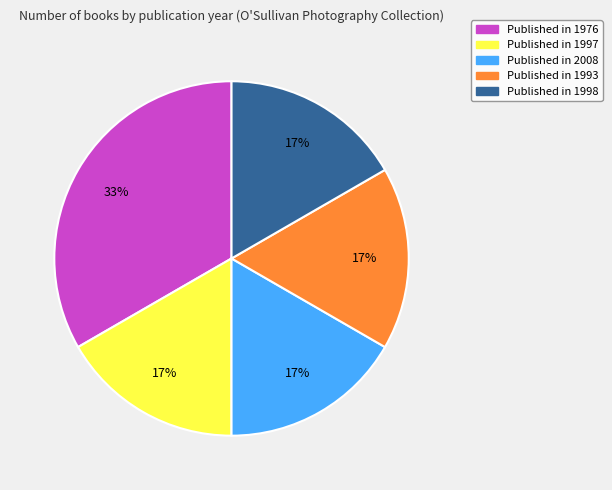

To the nearest percent, what is the average slice percentage?

20%